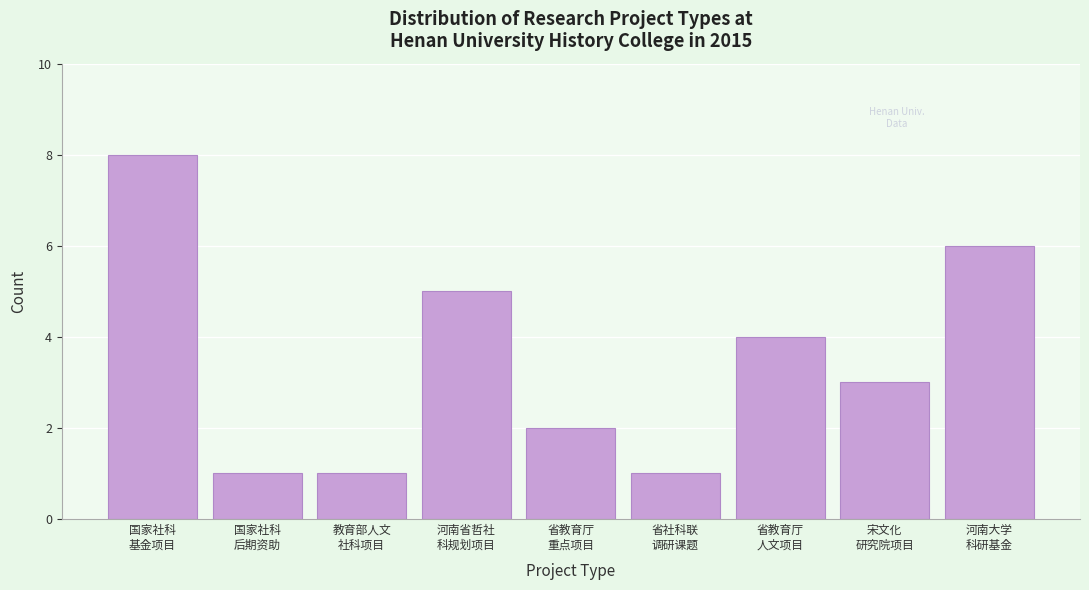

Reading right to left, transcribe all the data shown in this chart.

6	3	4	1	2	5	1	1	8